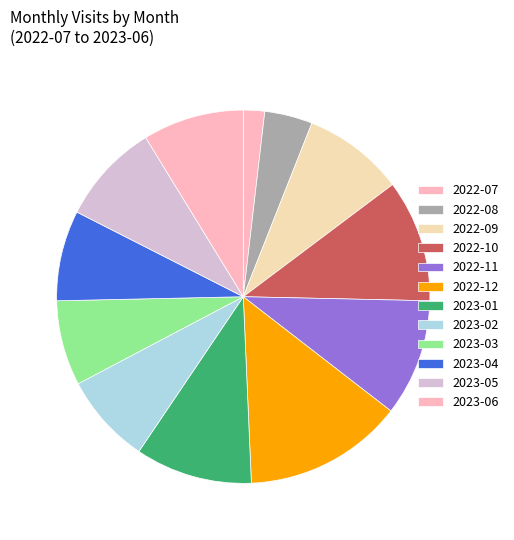

What percentage is the 2022-10 slice, to the nearest percent?

11%